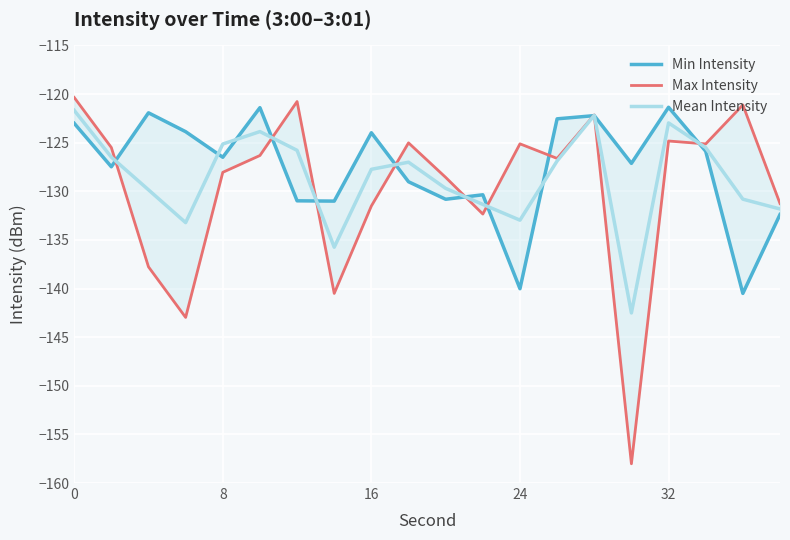

At how many categories does at least one series exceed -130?

17